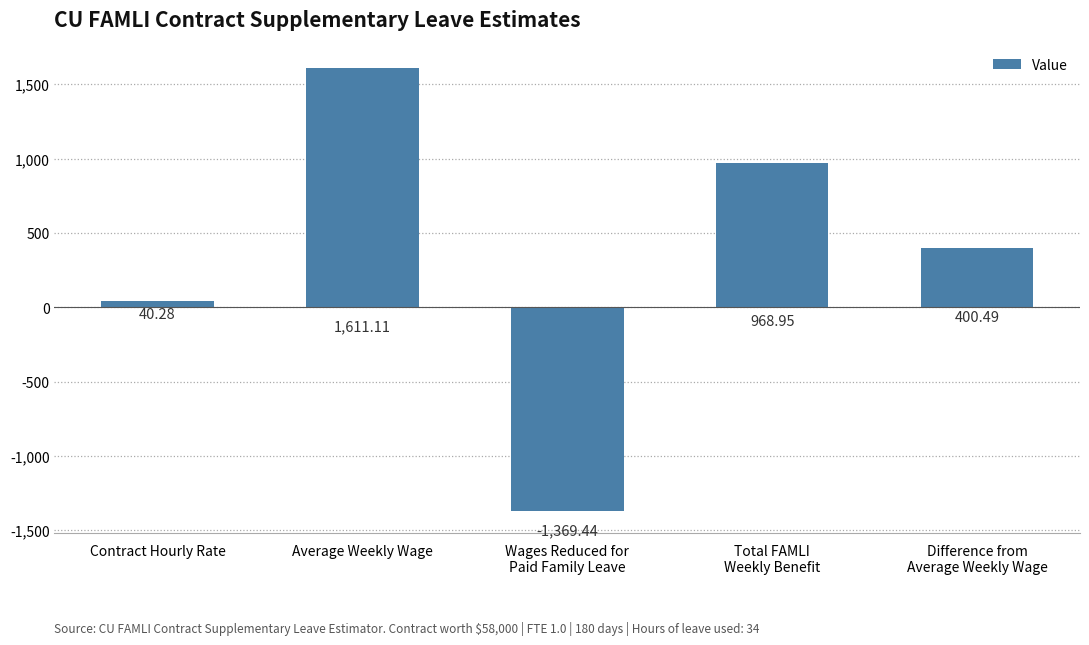

Reading left to right, what are all the values shown in this chart?

40.3	1611.1	-1369.4	969.0	400.5